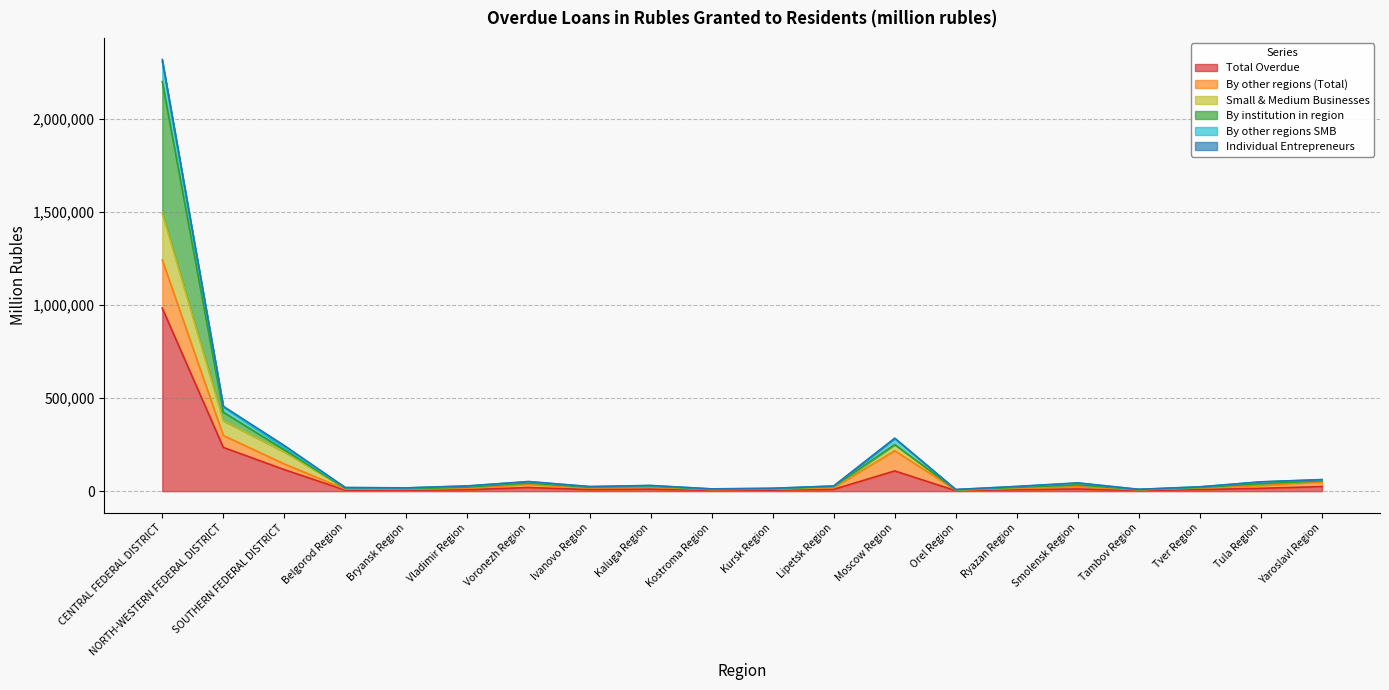

What is the difference between the highest and lowest values at Belgorod Region?

9555